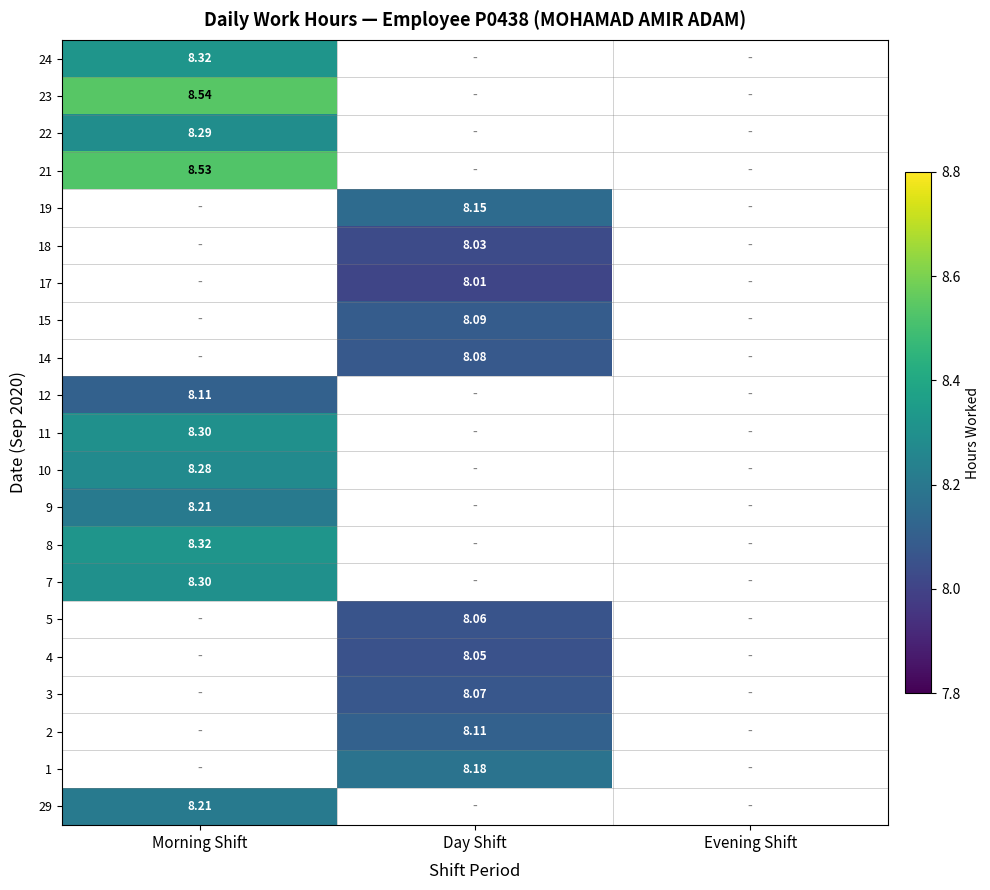

The value of 8 at Morning Shift is 14.0. True or false?

False